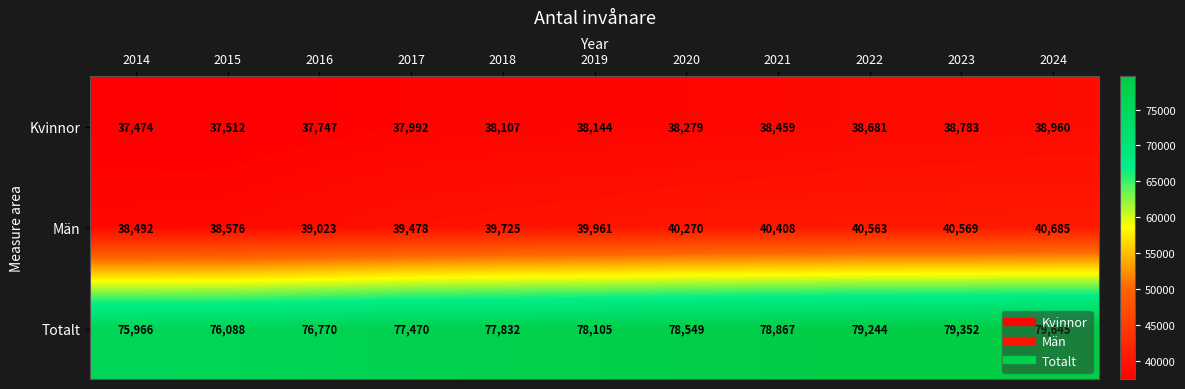

Which series has the widest spread of values?

Totalt